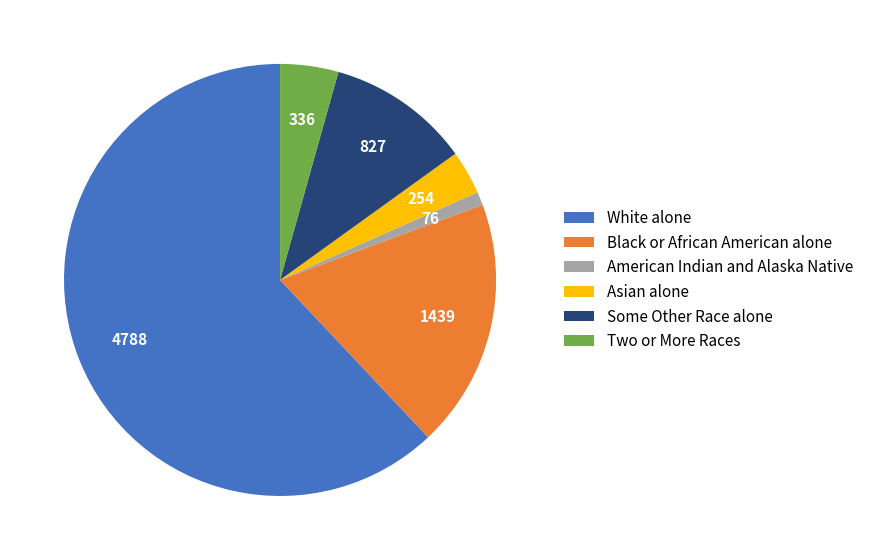

Combined, do White alone and Some Other Race alone account for over 50%?

Yes